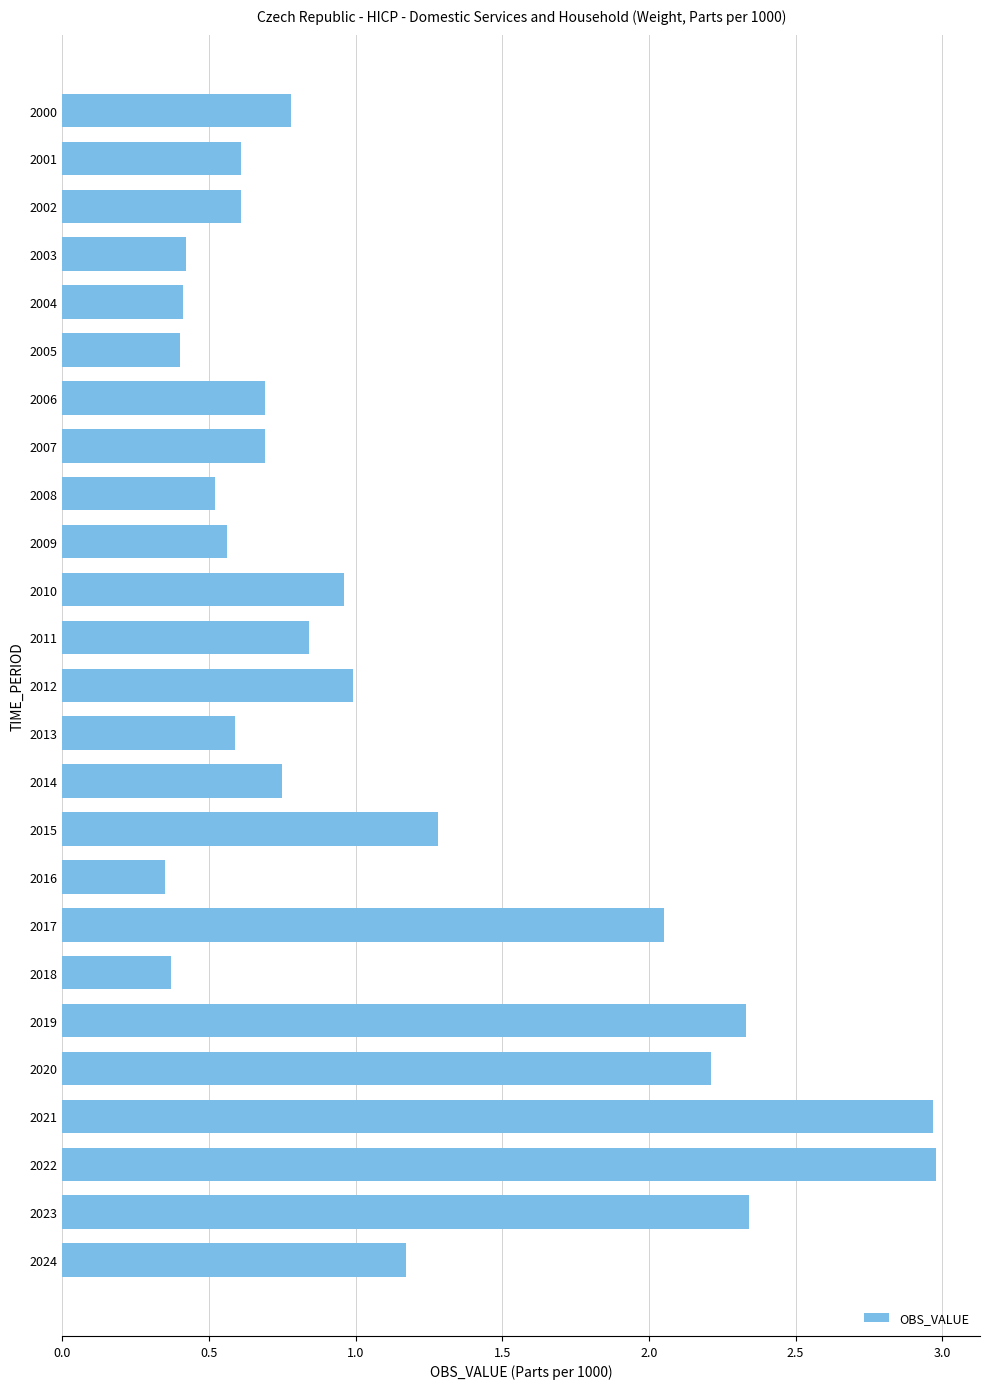

What is the value of the 21st bar from the top?

2.2